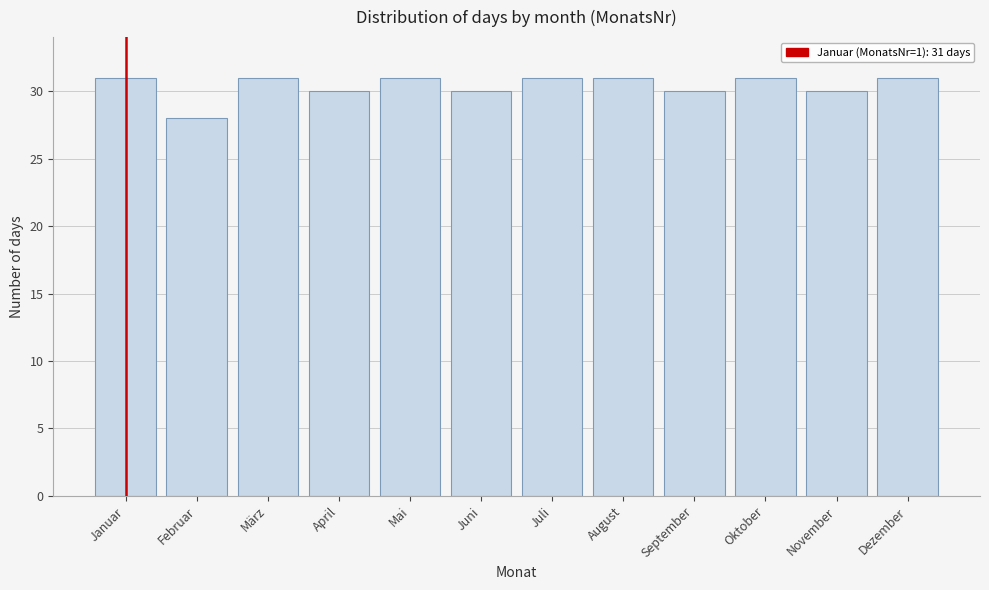

Reading right to left, list all the values displayed in this chart.

31	30	31	30	31	31	30	31	30	31	28	31